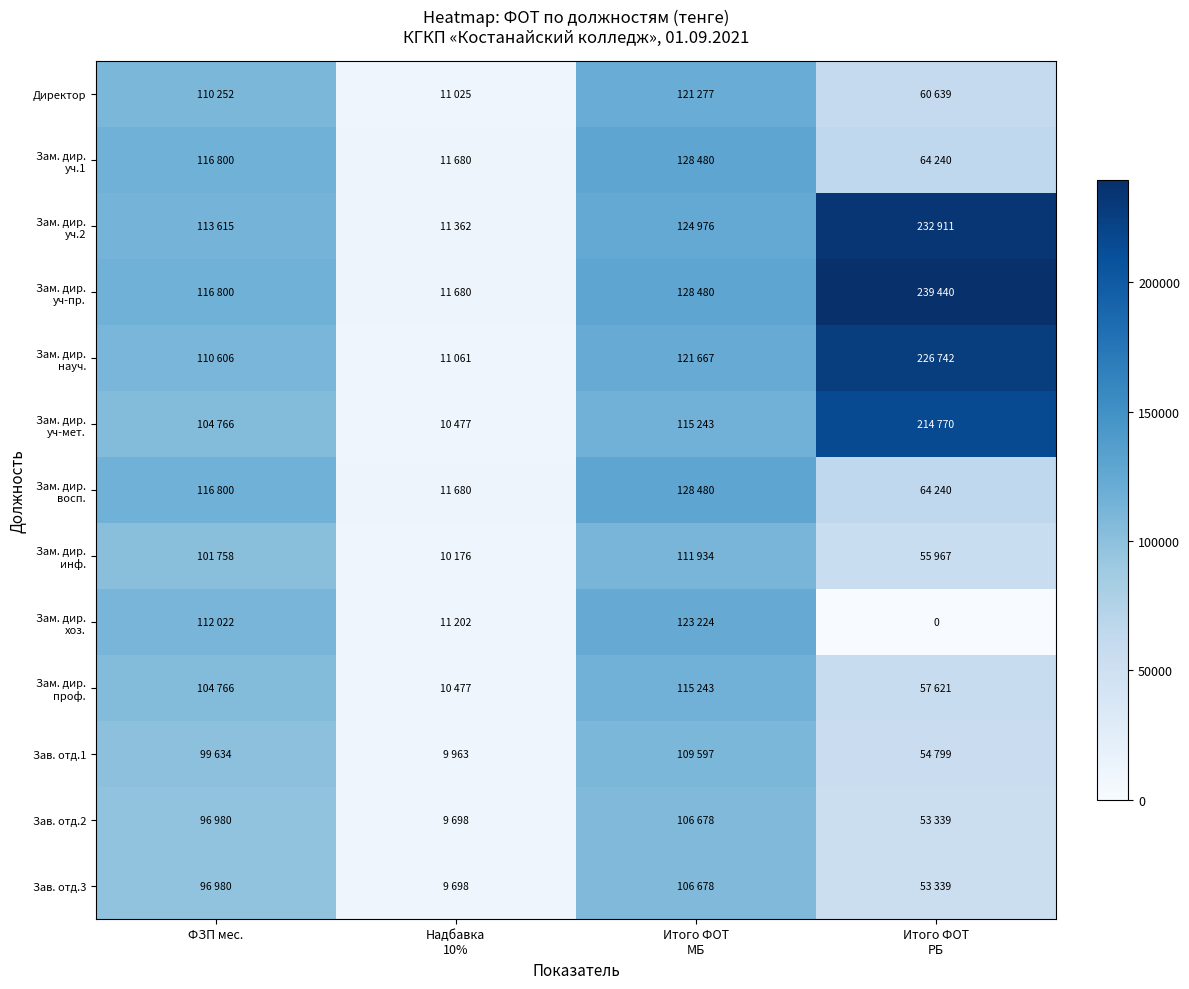

Which series changed the most between Надбавка 10% and Итого ФОТ МБ?

Зам. дир. уч.1